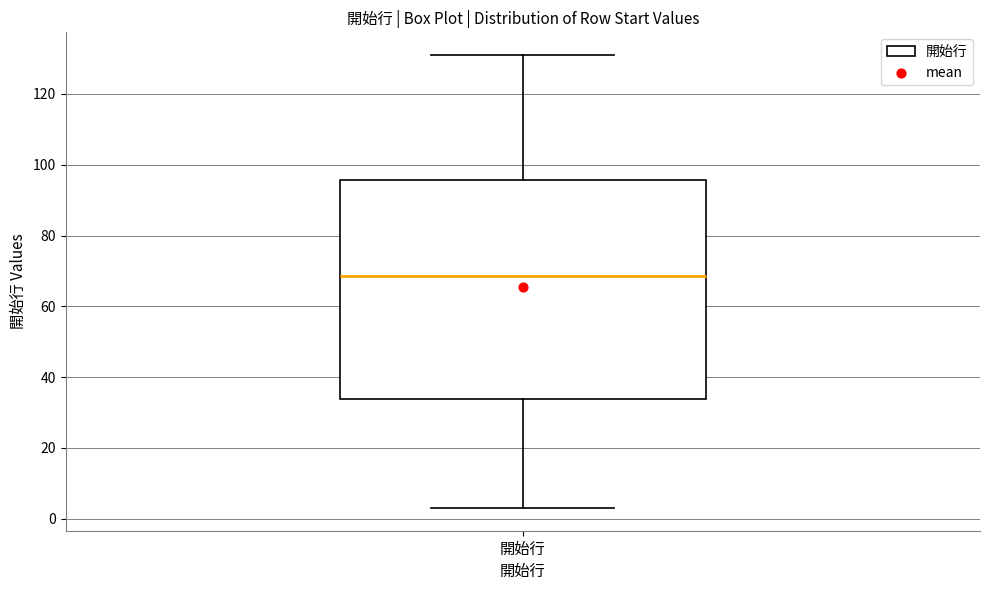

Read this box plot against the y-axis: the position of the median line, the range covered by the box, and the ends of both whiskers. The values are not printed on the chart, so give them approximately, as read against the axis.

median 68, box 34 to 96, whiskers 4 to 132